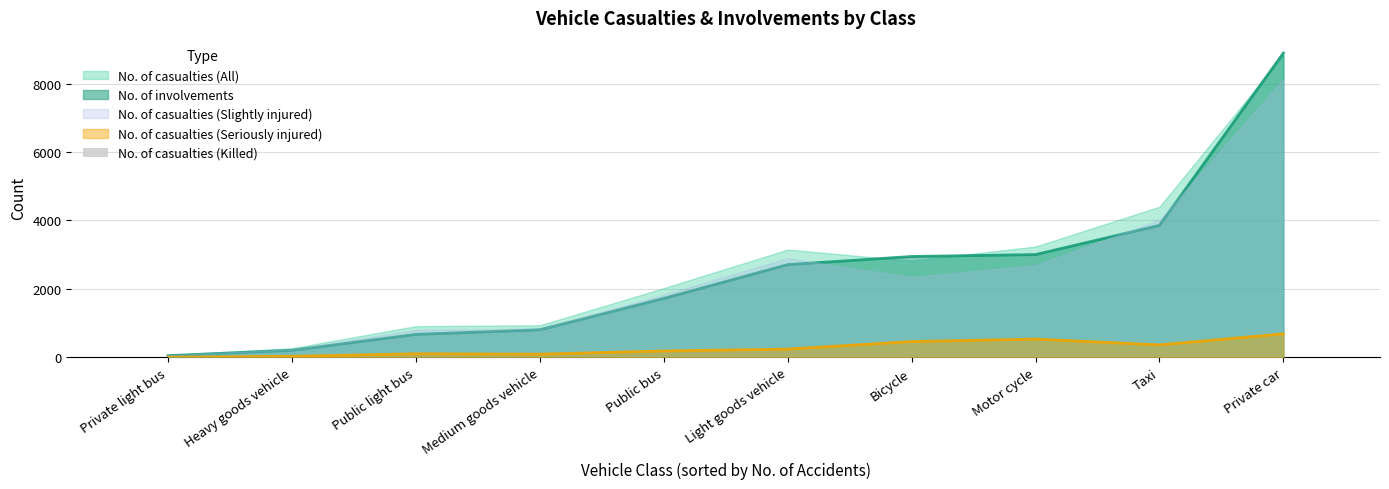

Where is the data nearest to the value 11?

Medium goods vehicle